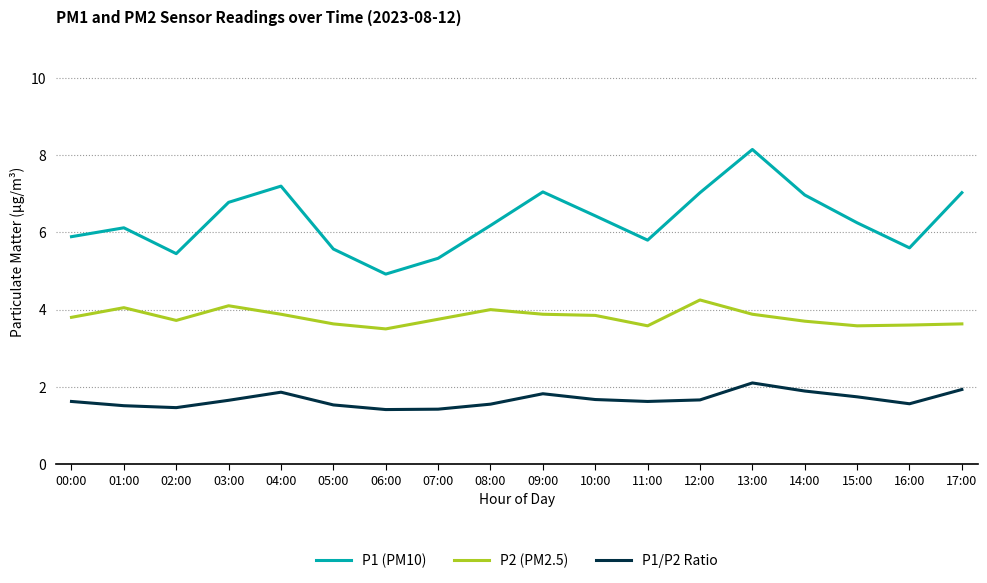

What is the spread (max minus min) of values at 01:00?

4.6